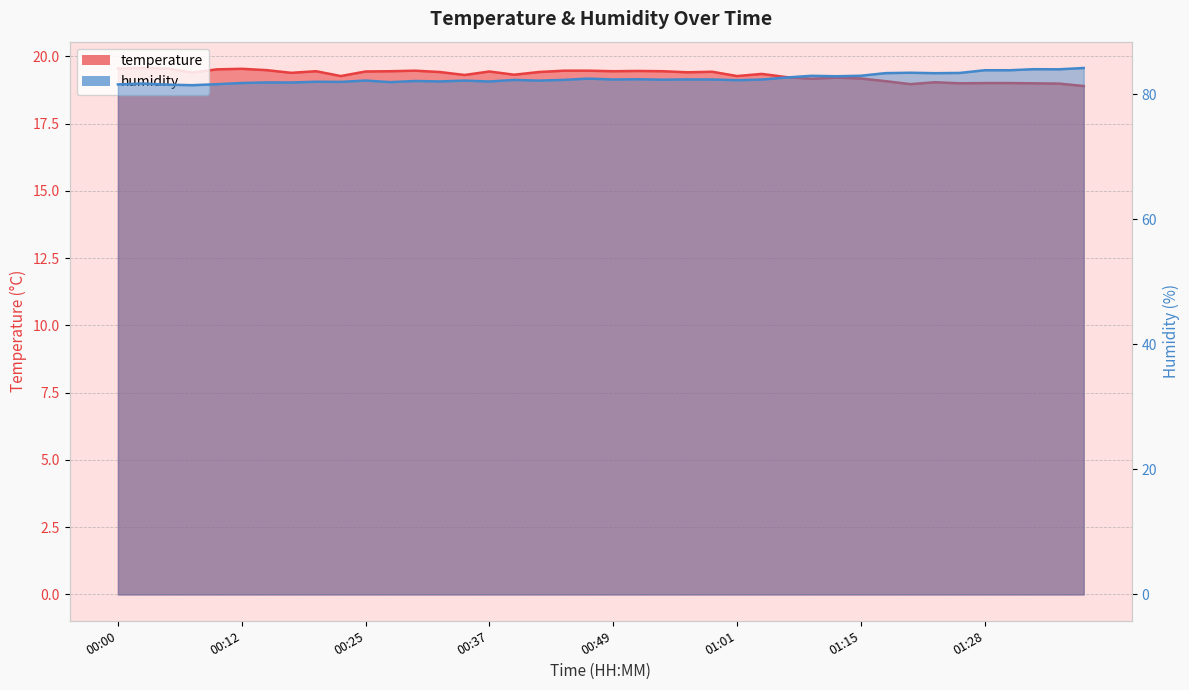

What is the smallest value displayed?

18.9